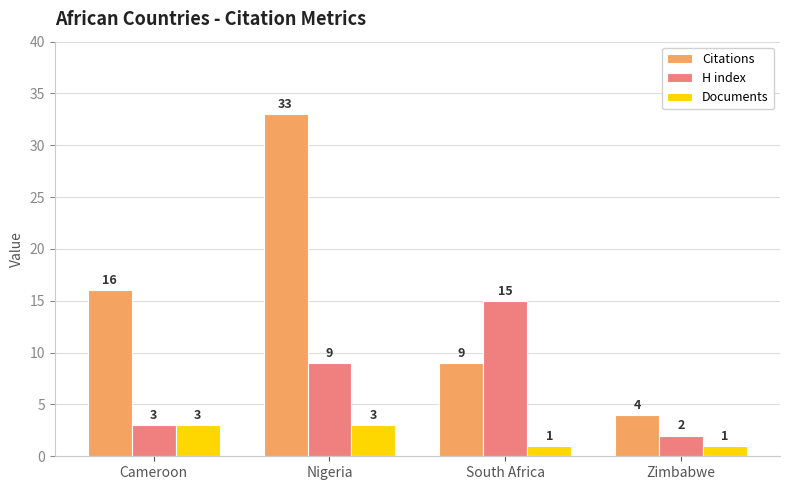

Between Cameroon and Nigeria, which series saw the biggest shift?

Citations